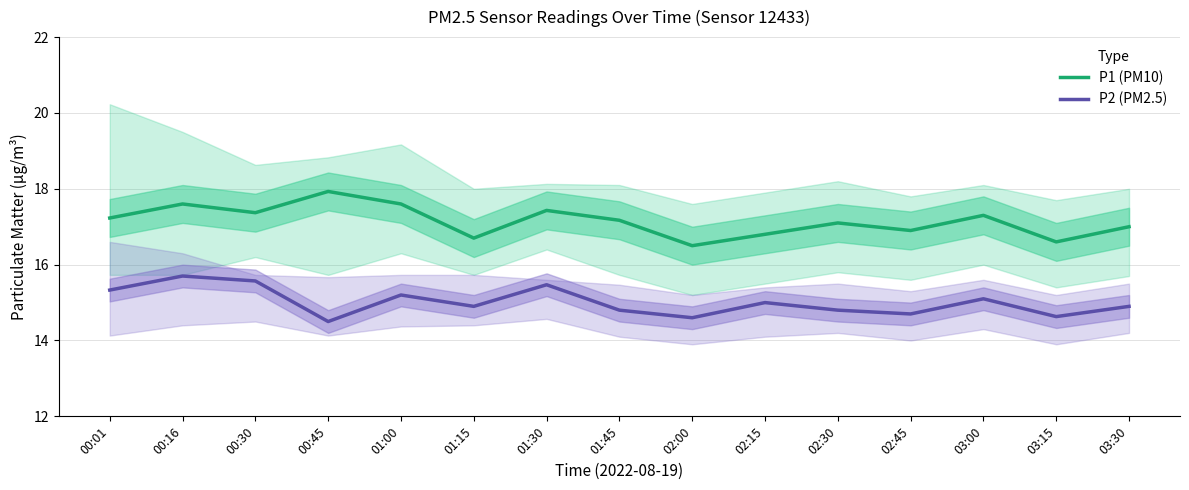

True or false: P1 (PM10) and P2 (PM2.5) cross at least once.

False